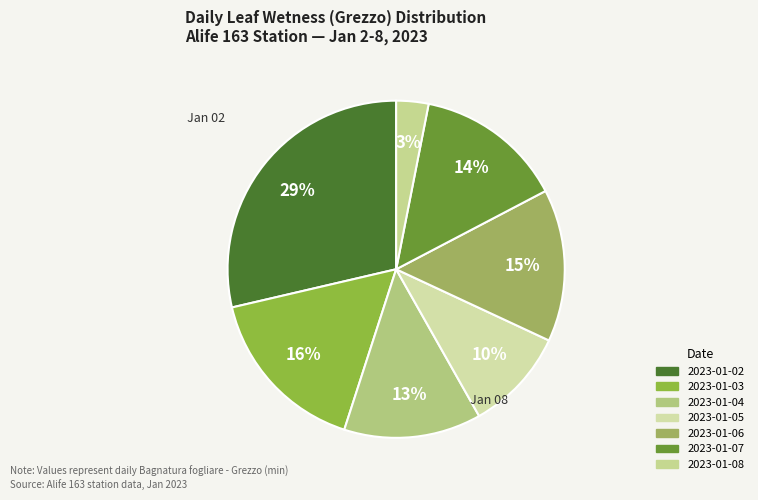

Rank the categories by value from lowest to highest.

2023-01-08, 2023-01-05, 2023-01-04, 2023-01-07, 2023-01-06, 2023-01-03, 2023-01-02